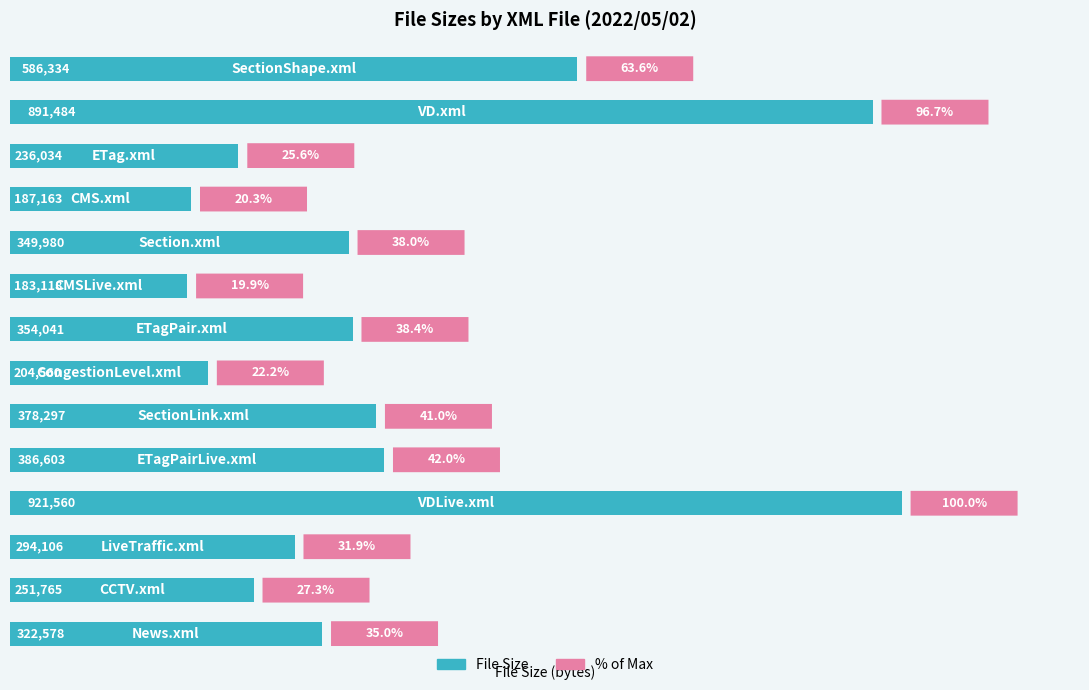

What is the greatest value displayed?

921560